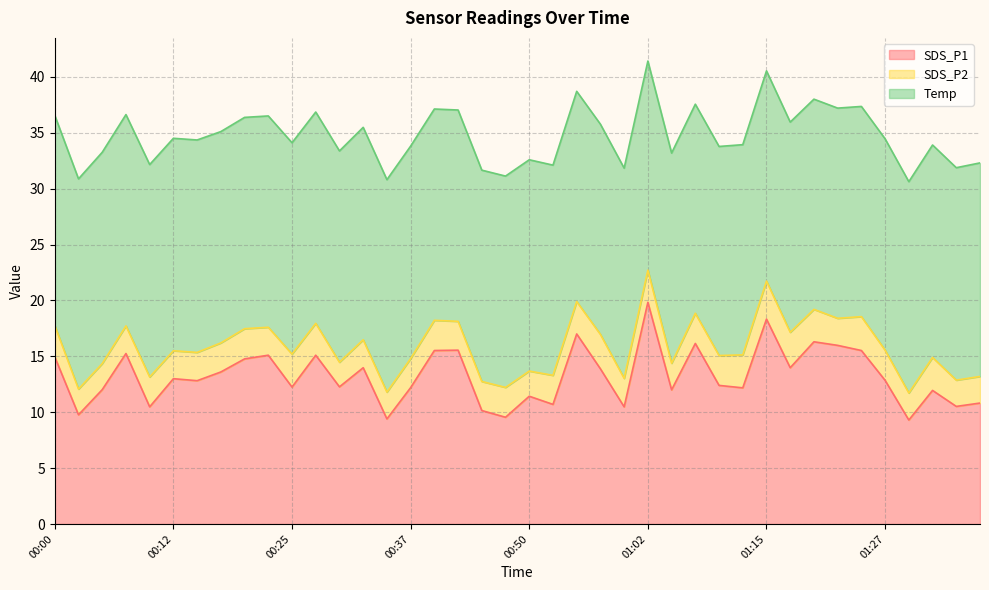

At which label is Temp closest to 18?

01:02